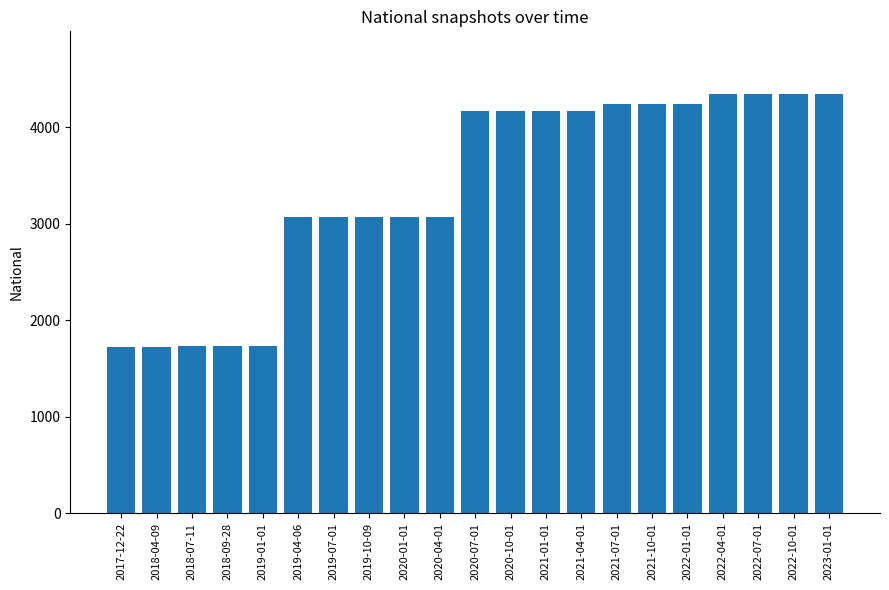

What is the greatest value displayed?

4342